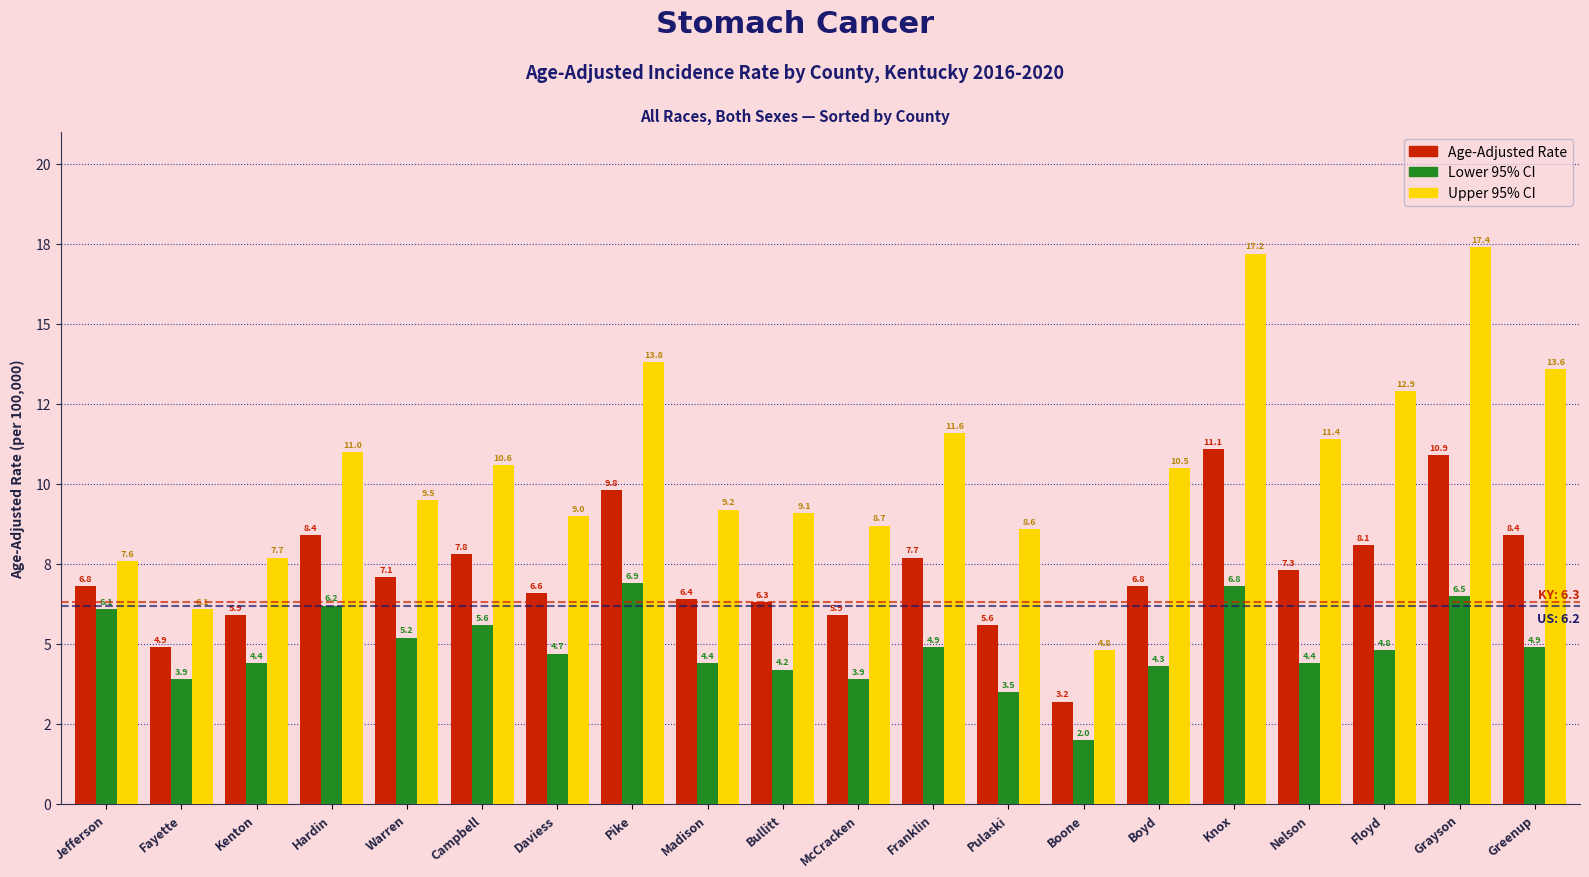

Does the chart contain any negative values?

No